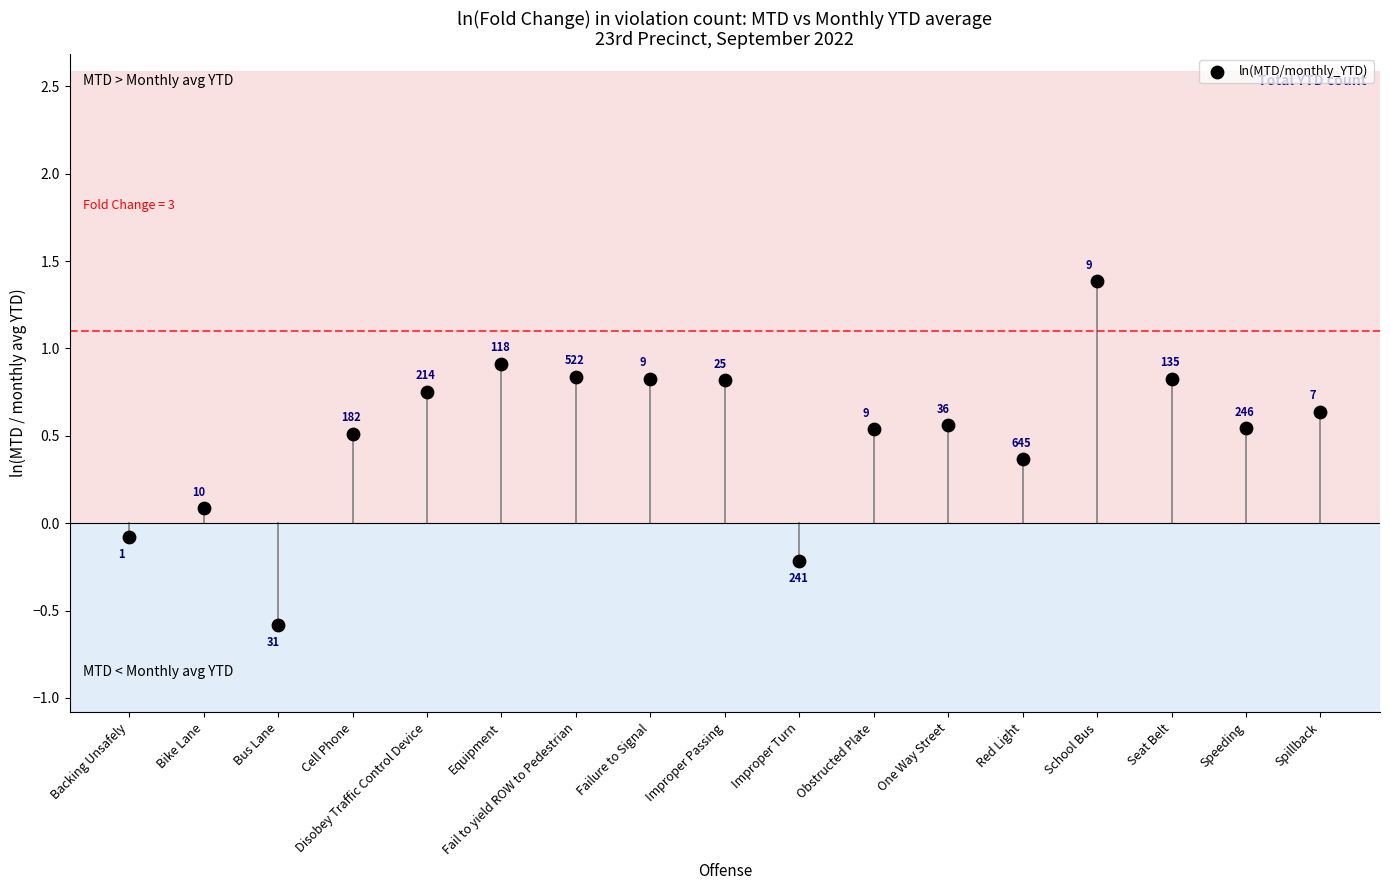

What is the range of Y values (max minus min)?

2.0